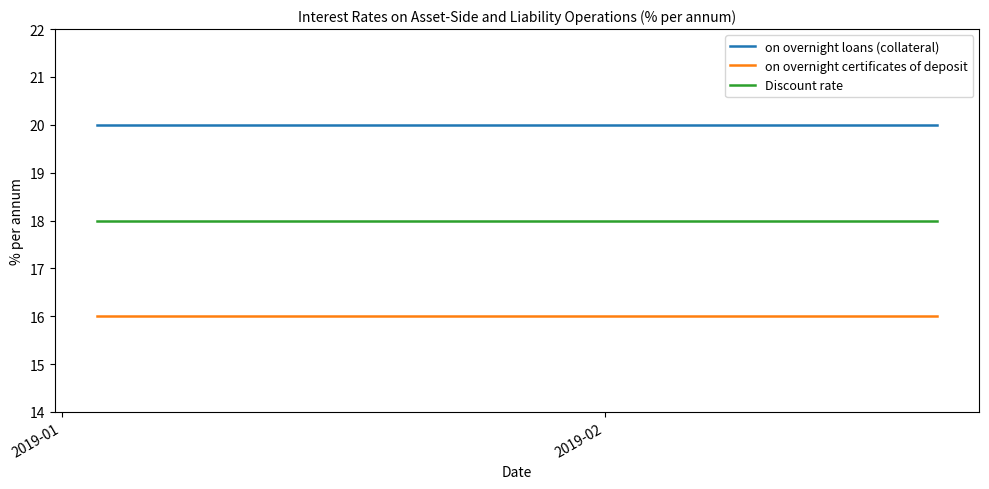

Which series has the largest total across all categories?

on overnight loans (collateral)